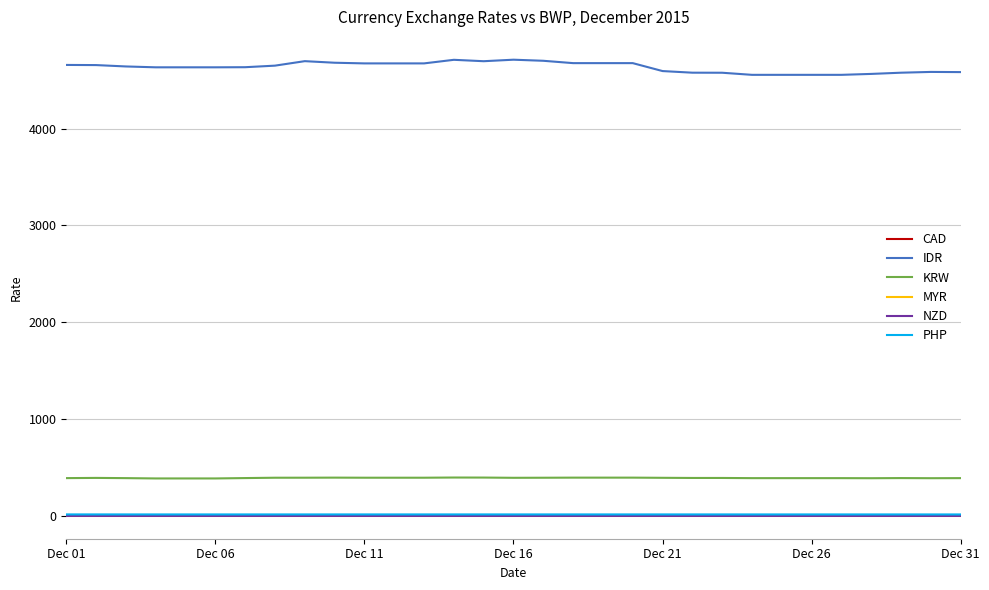

True or false: IDR and CAD intersect in this chart.

False